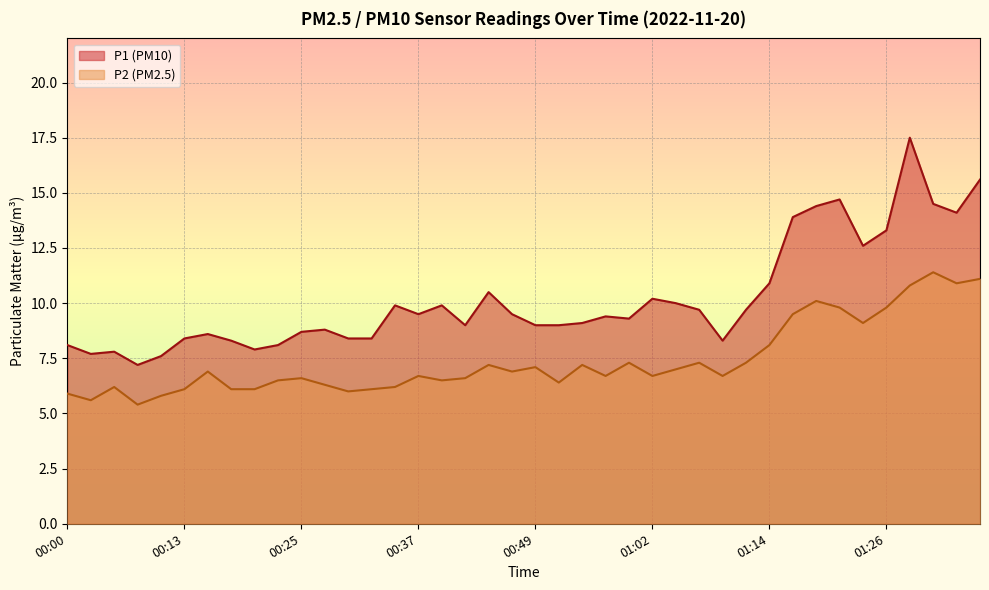

List the series in order of their overall mean, lowest first.

P2 (PM2.5), P1 (PM10)